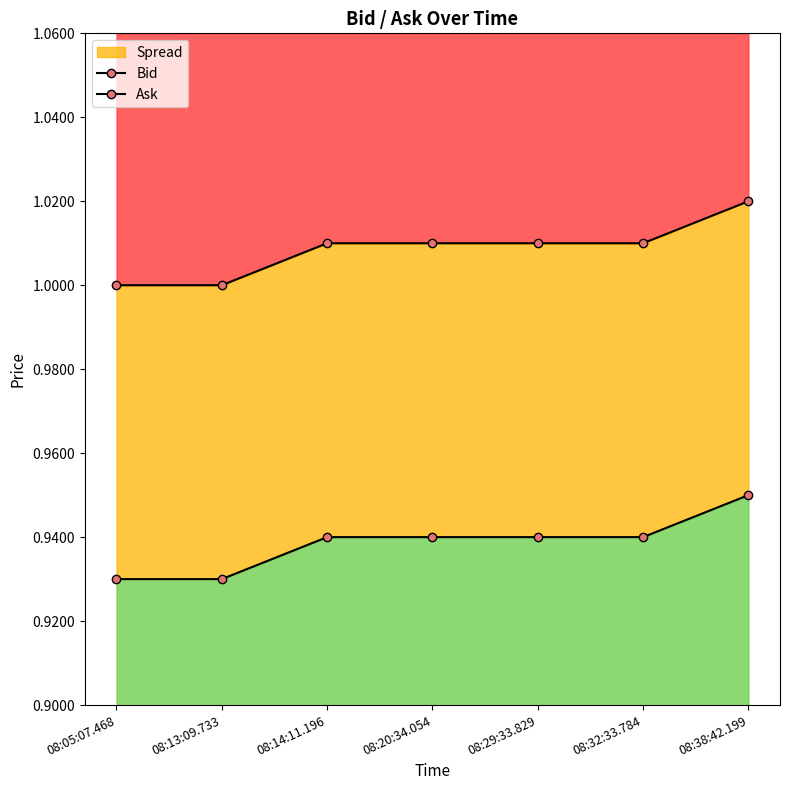

Does the chart display data point markers on the line(s)?

Yes